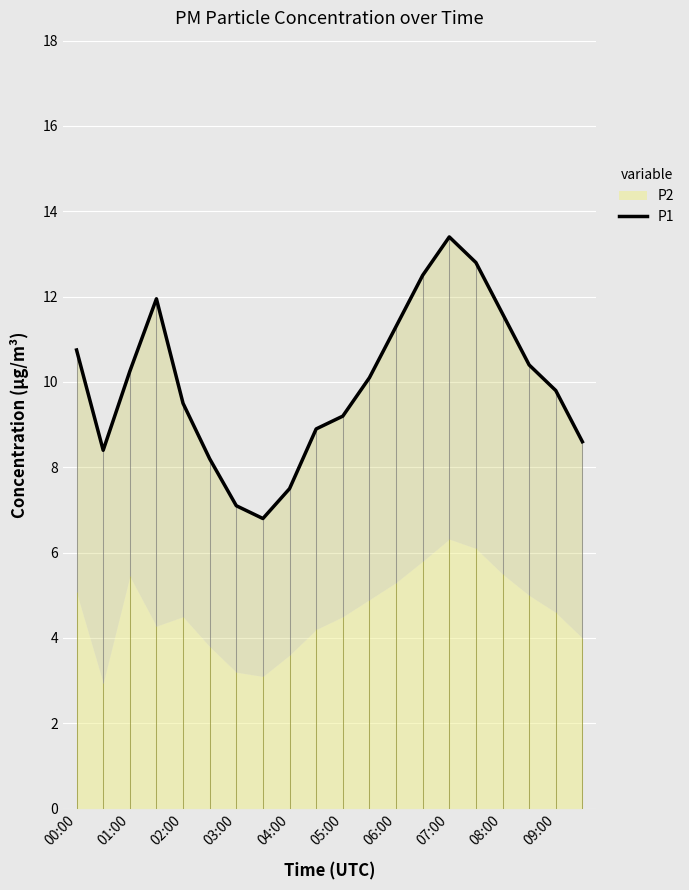

How many values are below 10?

10